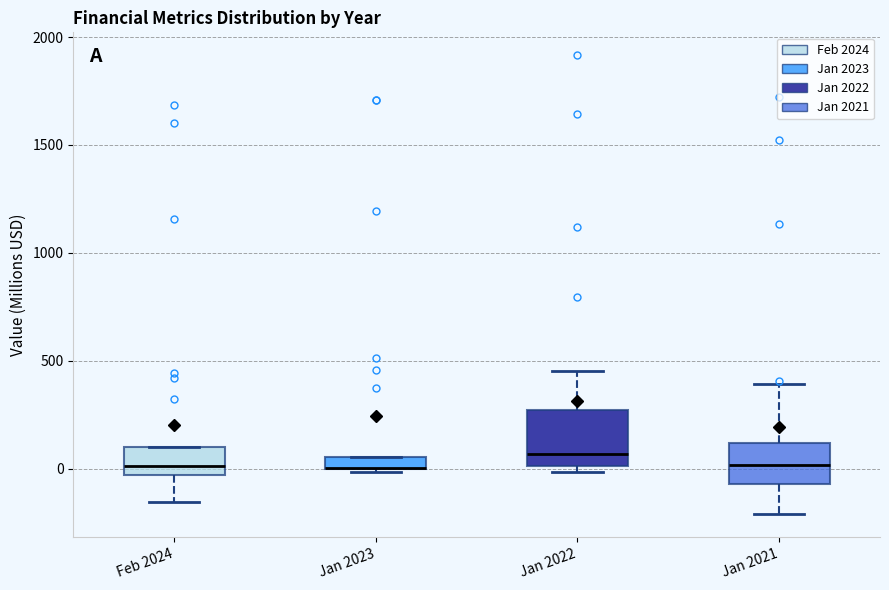

Where is the lower edge of the box for Jan 2023 on the y-axis? The values are not printed on the chart, so give them approximately, as read against the axis.

0